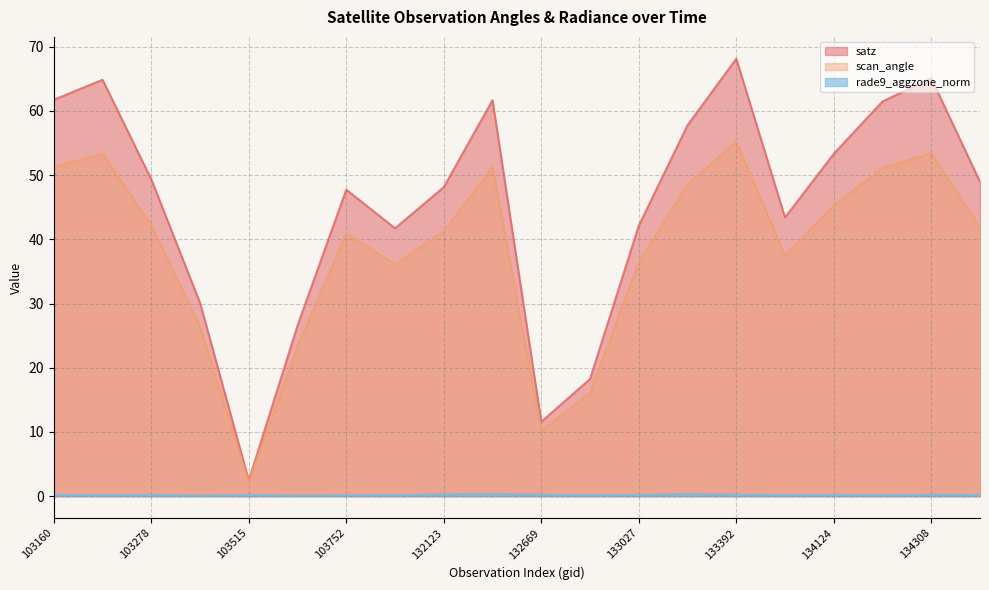

Reading left to right, what are all the values shown in this chart?

satz: 103160=61.7	103270=64.9	103278=49.4	103396=30.1	103515=2.4	103634=26.6	103752=47.7	104346=41.7	132123=48.1	132296=61.7	132669=11.6	132847=18.2	133027=42.1	133209=57.8	133392=68.1	133404=43.4	134124=53.3	134138=61.5	134308=65.1	134322=49.0
scan_angle: 103160=51.3	103270=53.3	103278=42.2	103396=26.4	103515=2.2	103634=23.3	103752=41.0	104346=36.1	132123=41.3	132296=51.2	132669=10.2	132847=16.1	133027=36.5	133209=48.5	133392=55.3	133404=37.5	134124=45.3	134138=51.1	134308=53.5	134322=41.9
rade9_aggzone_norm: 103160=0.2	103270=0.1	103278=0.2	103396=0.1	103515=0.2	103634=0.1	103752=0.1	104346=0.2	132123=0.3	132296=0.3	132669=0.2	132847=0.2	133027=0.2	133209=0.3	133392=0.2	133404=0.2	134124=0.2	134138=0.2	134308=0.2	134322=0.2